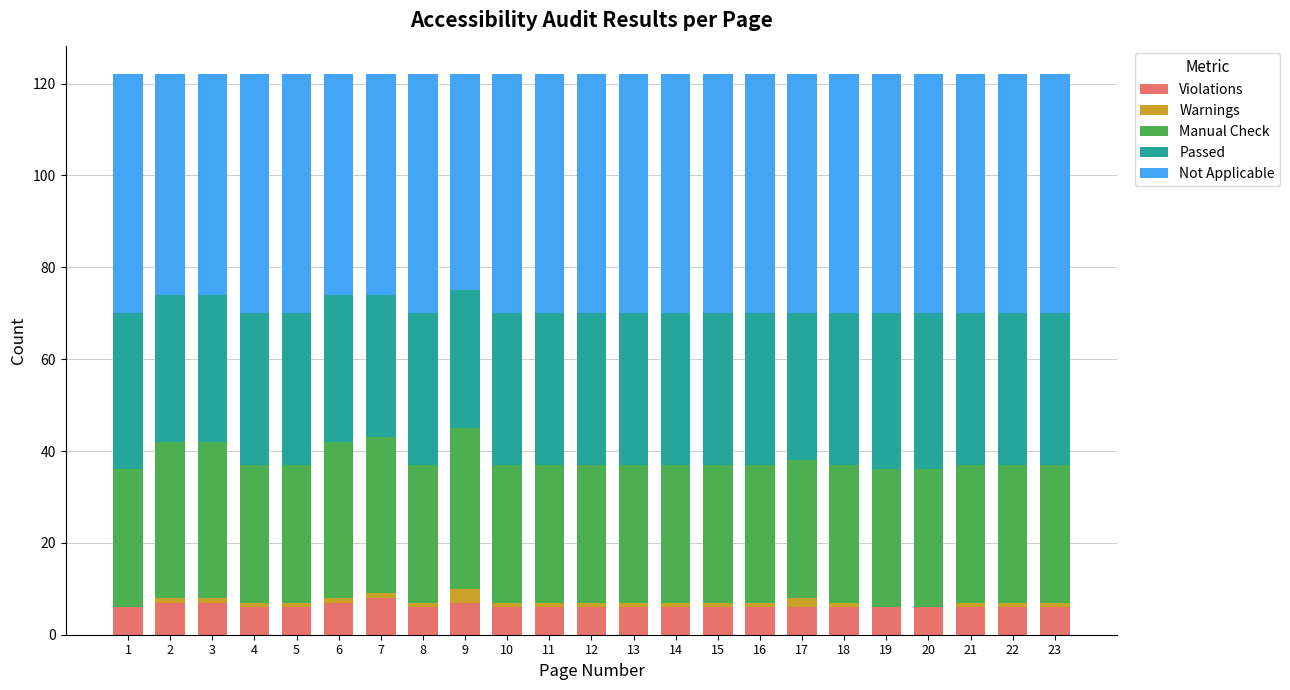

True or false: Violations has a value of 6 at 18.

True